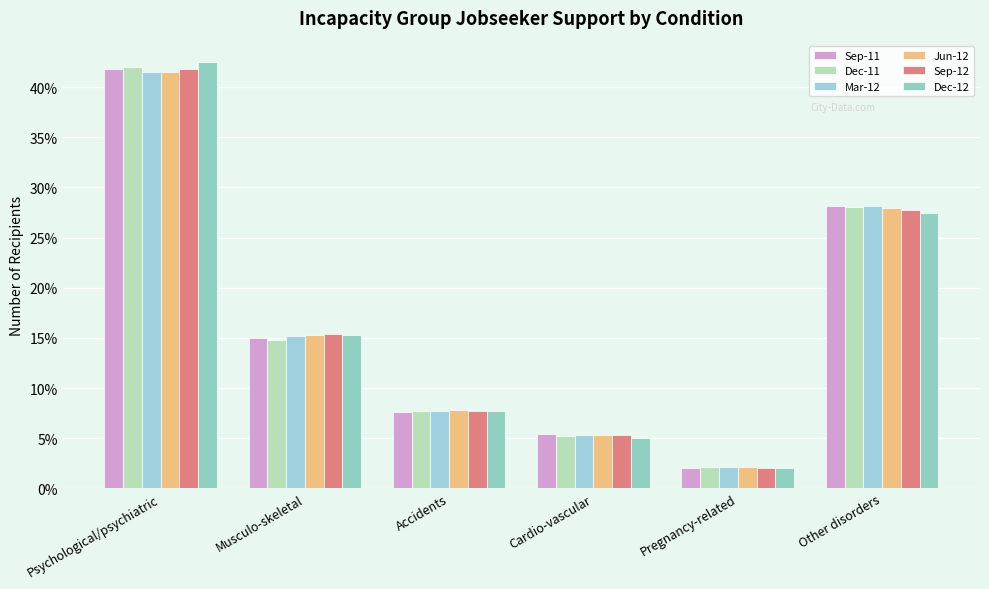

What is the value of the Mar-12 bar at the 3rd from the left?

7.7